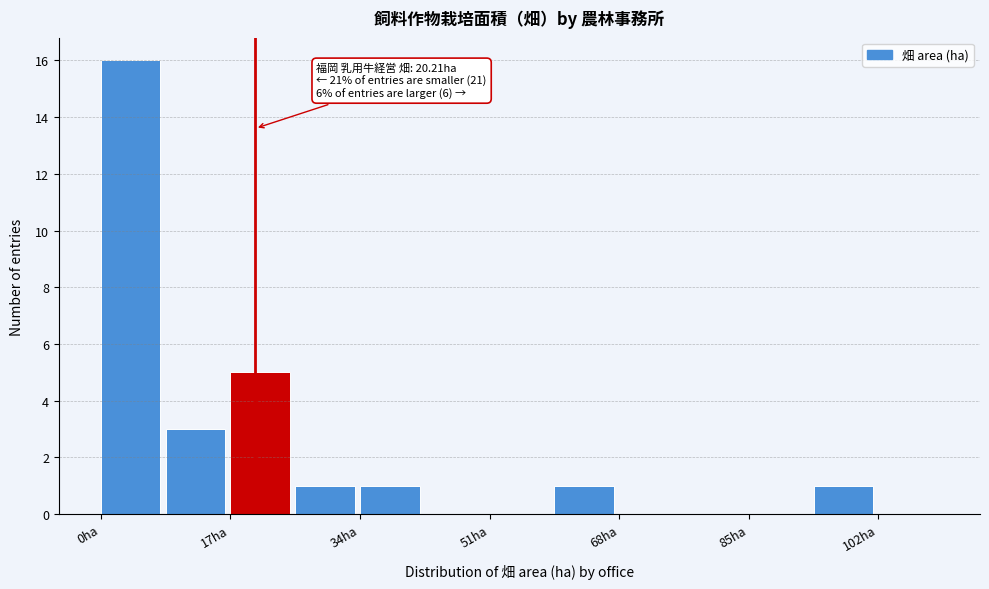

Which range on the x-axis has the tallest bar?

0 to 8